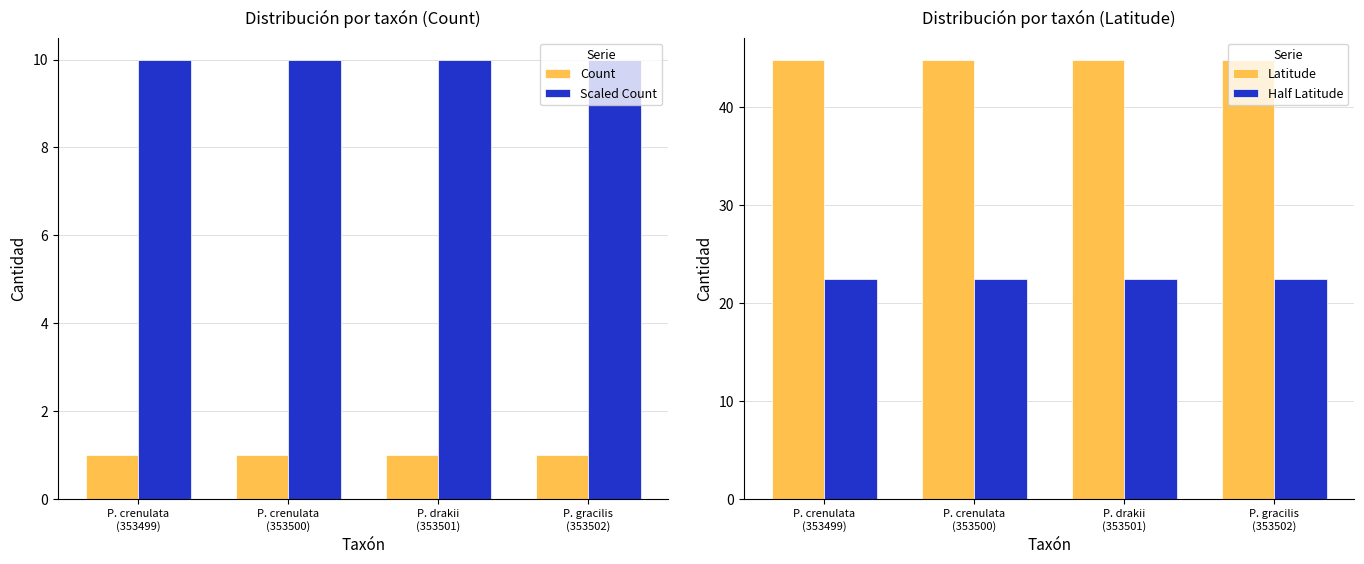

At which label does Half Latitude reach its minimum?

P. crenulata
(353499)